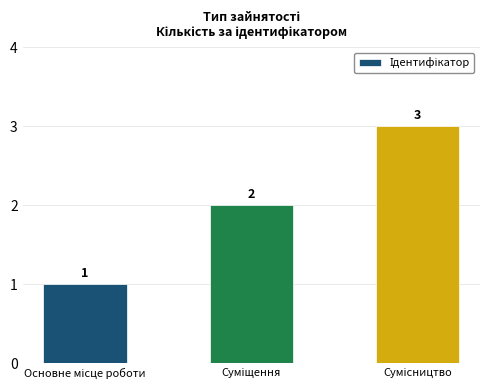

Count the values in the range 1 to 3.

3